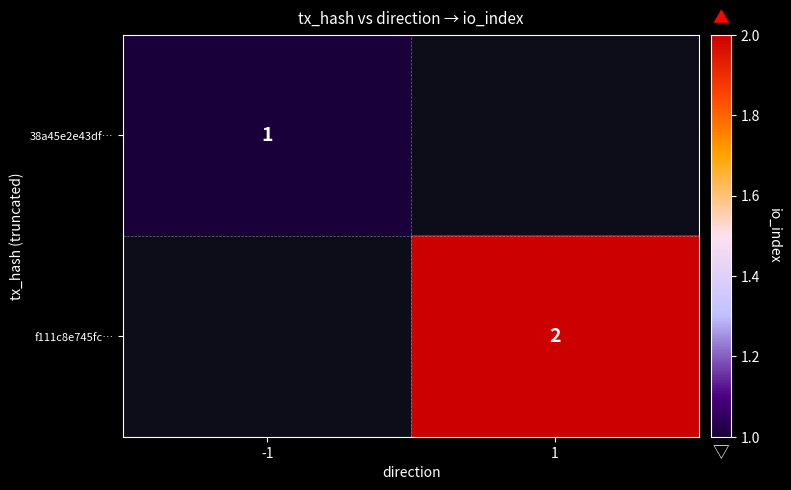

True or false: 38a45e2e43df… has a value of 2 at -1.

False